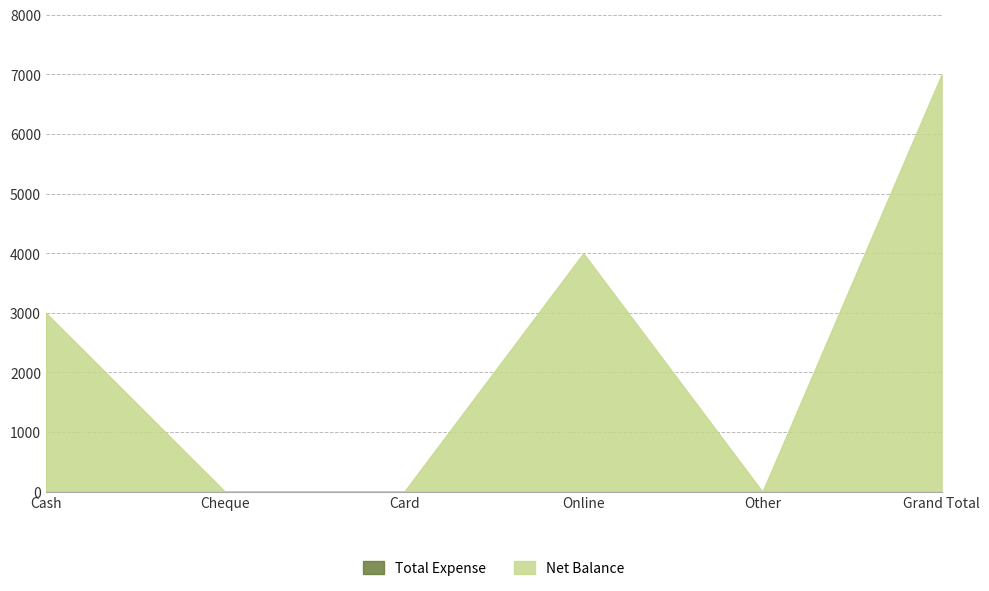

List the labels in order of Total Expense value, largest first.

Cash, Cheque, Card, Online, Other, Grand Total